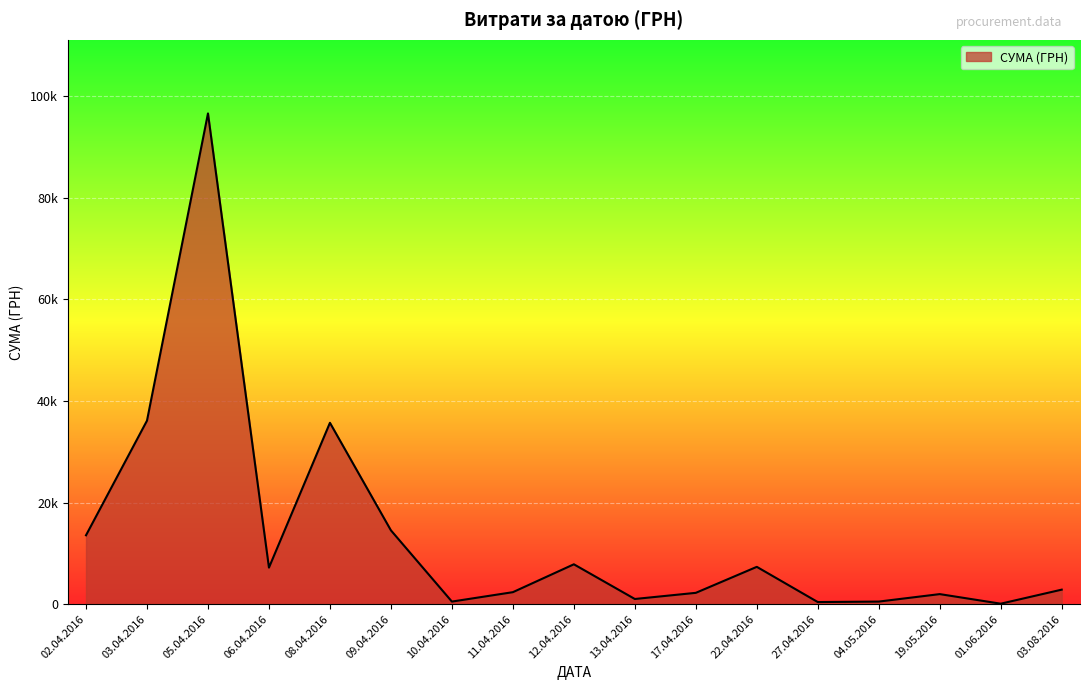

Where is the first local maximum?

05.04.2016